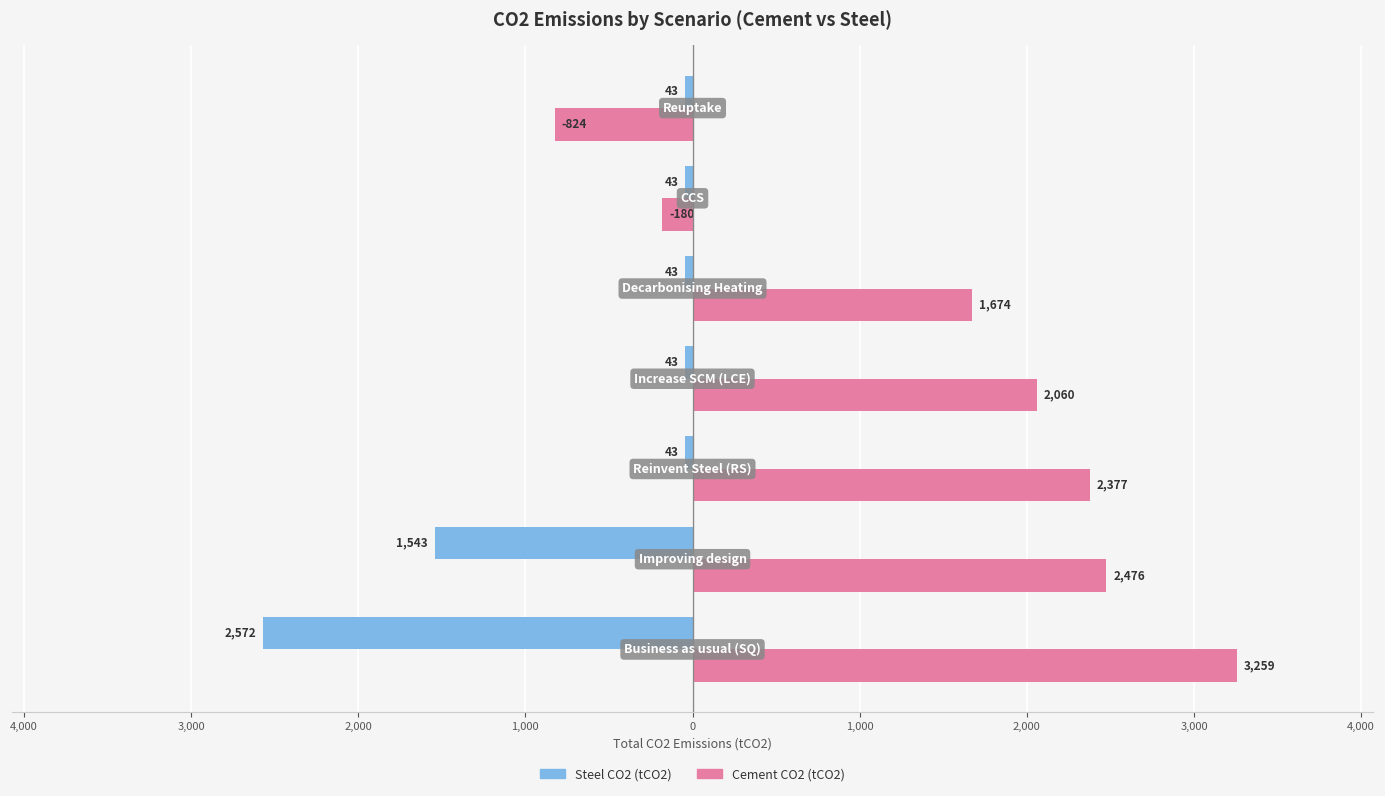

What is the minimum value for Cement CO2 (tCO2)?

-824.2